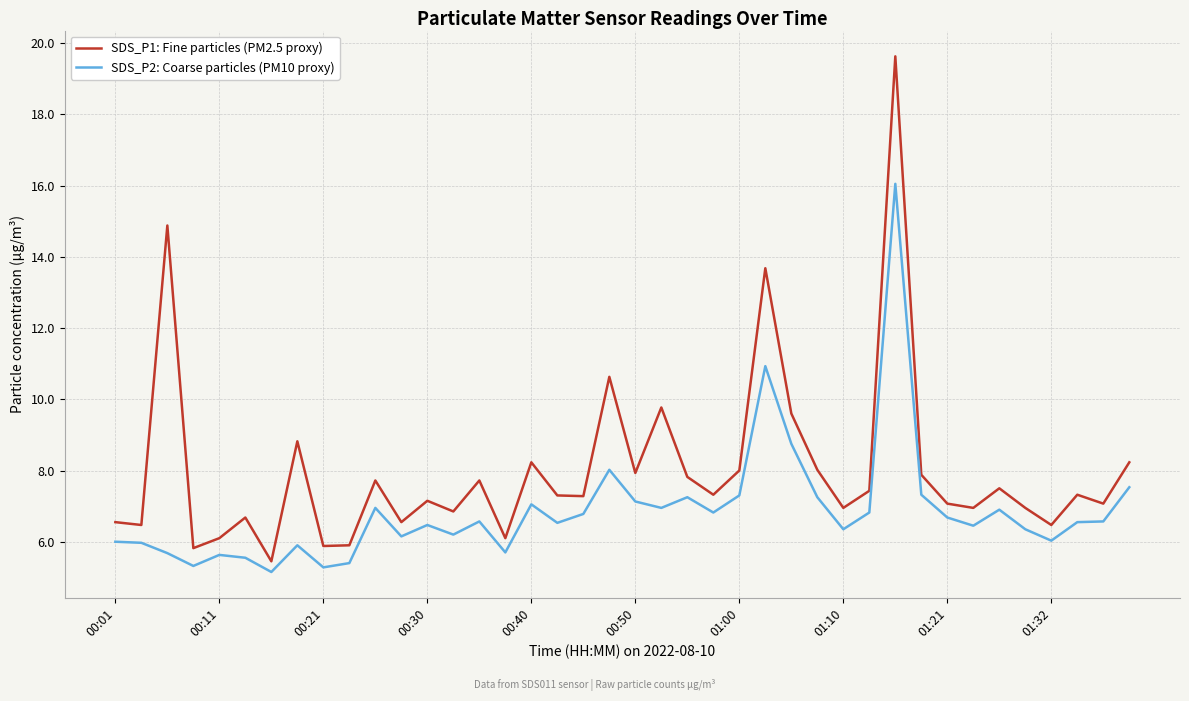

Which series has the largest range (max minus min)?

SDS_P1: Fine particles (PM2.5 proxy)